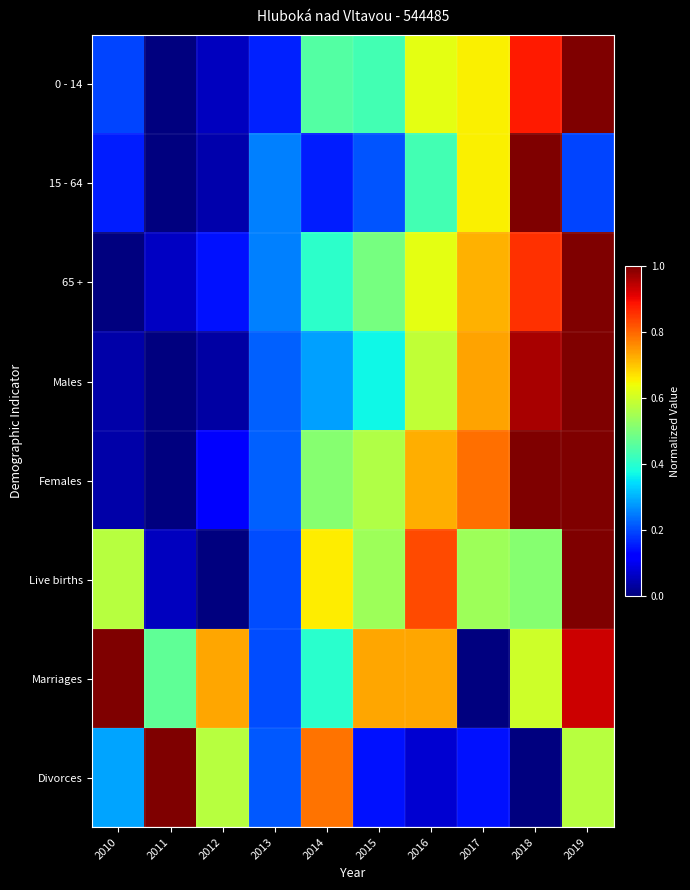

Reading right to left, what are all the values shown in this chart?

0 - 14: 2019=1.0	2018=0.9	2017=0.7	2016=0.6	2015=0.4	2014=0.5	2013=0.2	2012=0.1	2011=0.0	2010=0.2
15 - 64: 2019=0.2	2018=1.0	2017=0.7	2016=0.4	2015=0.2	2014=0.2	2013=0.2	2012=0.0	2011=0.0	2010=0.2
65 +: 2019=1.0	2018=0.9	2017=0.7	2016=0.6	2015=0.5	2014=0.4	2013=0.3	2012=0.1	2011=0.1	2010=0.0
Males: 2019=1.0	2018=1.0	2017=0.7	2016=0.6	2015=0.4	2014=0.3	2013=0.2	2012=0.0	2011=0.0	2010=0.0
Females: 2019=1.0	2018=1.0	2017=0.8	2016=0.7	2015=0.6	2014=0.5	2013=0.2	2012=0.1	2011=0.0	2010=0.0
Live births: 2019=1.0	2018=0.5	2017=0.5	2016=0.8	2015=0.5	2014=0.7	2013=0.2	2012=0.0	2011=0.1	2010=0.6
Marriages: 2019=0.9	2018=0.6	2017=0.0	2016=0.7	2015=0.7	2014=0.4	2013=0.2	2012=0.7	2011=0.5	2010=1.0
Divorces: 2019=0.6	2018=0.0	2017=0.1	2016=0.1	2015=0.1	2014=0.8	2013=0.2	2012=0.6	2011=1.0	2010=0.3